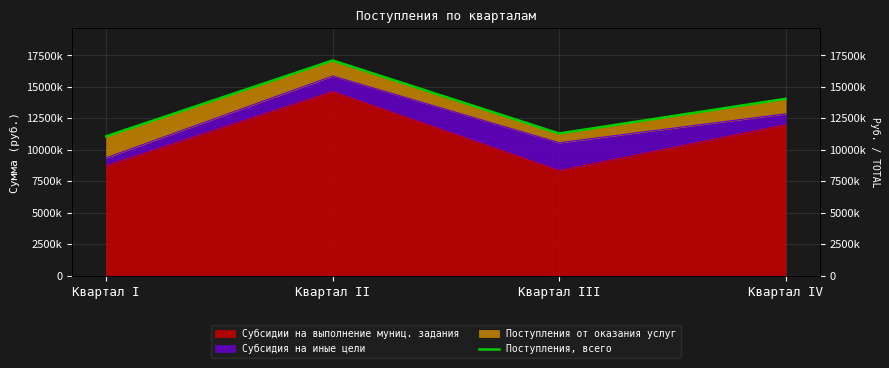

Rank the categories by value from highest to lowest.

Квартал II, Квартал IV, Квартал III, Квартал I